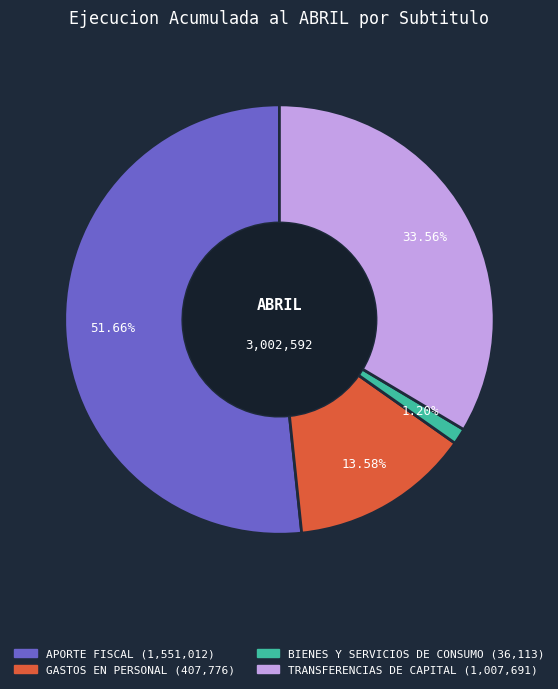

Is it true that BIENES Y SERVICIOS DE CONSUMO is 1% of the pie?

True